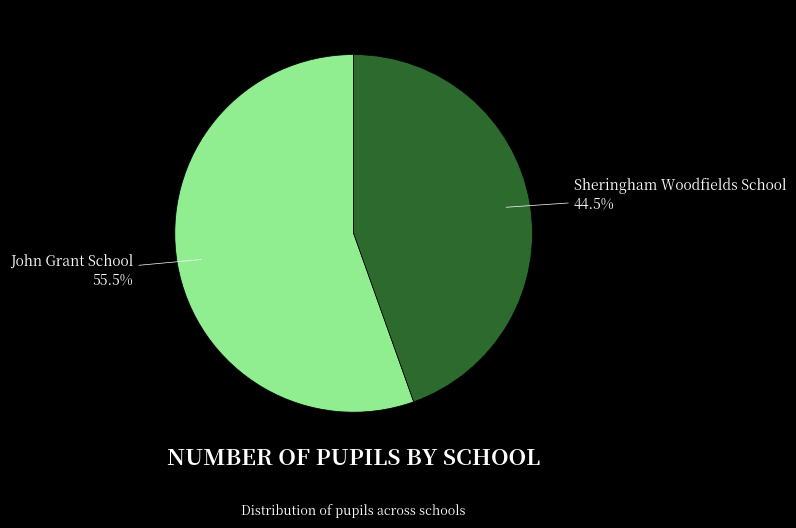

Is there a majority slice in this chart?

Yes